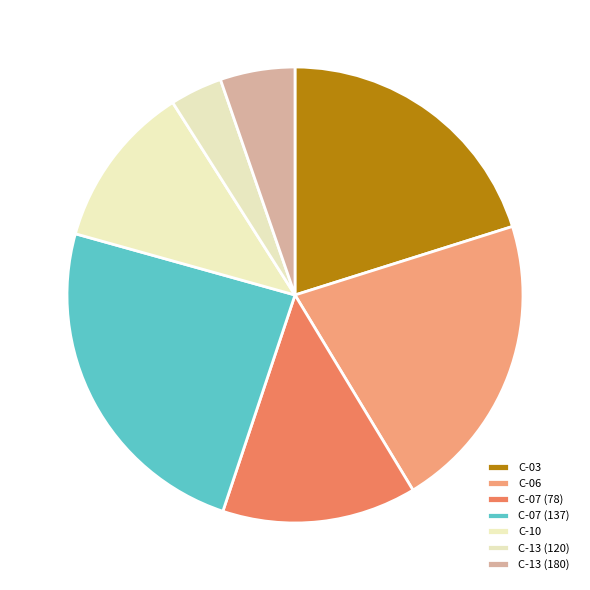

Is it true that C-10 is 12% of the pie?

True